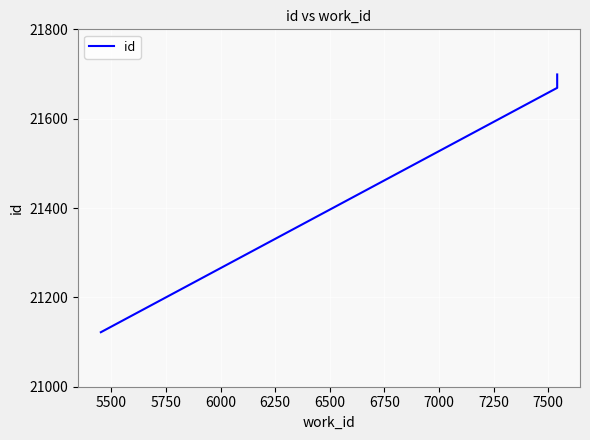

Reading right to left, extract all data points from this chart.

21699	21669	21122